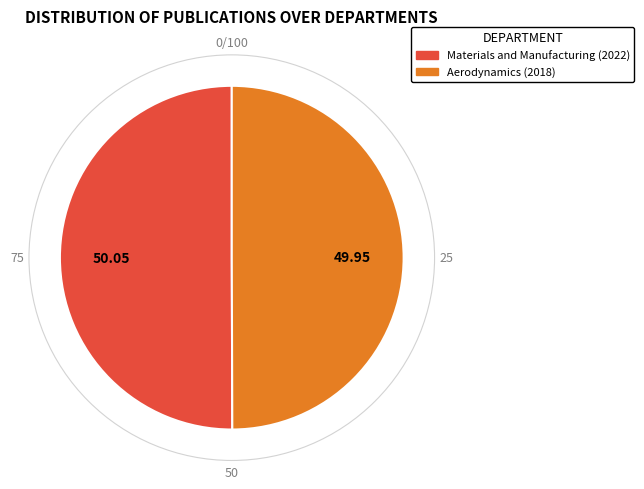

Do Materials and Manufacturing (2022) and Aerodynamics (2018) together represent more than half of the pie?

Yes